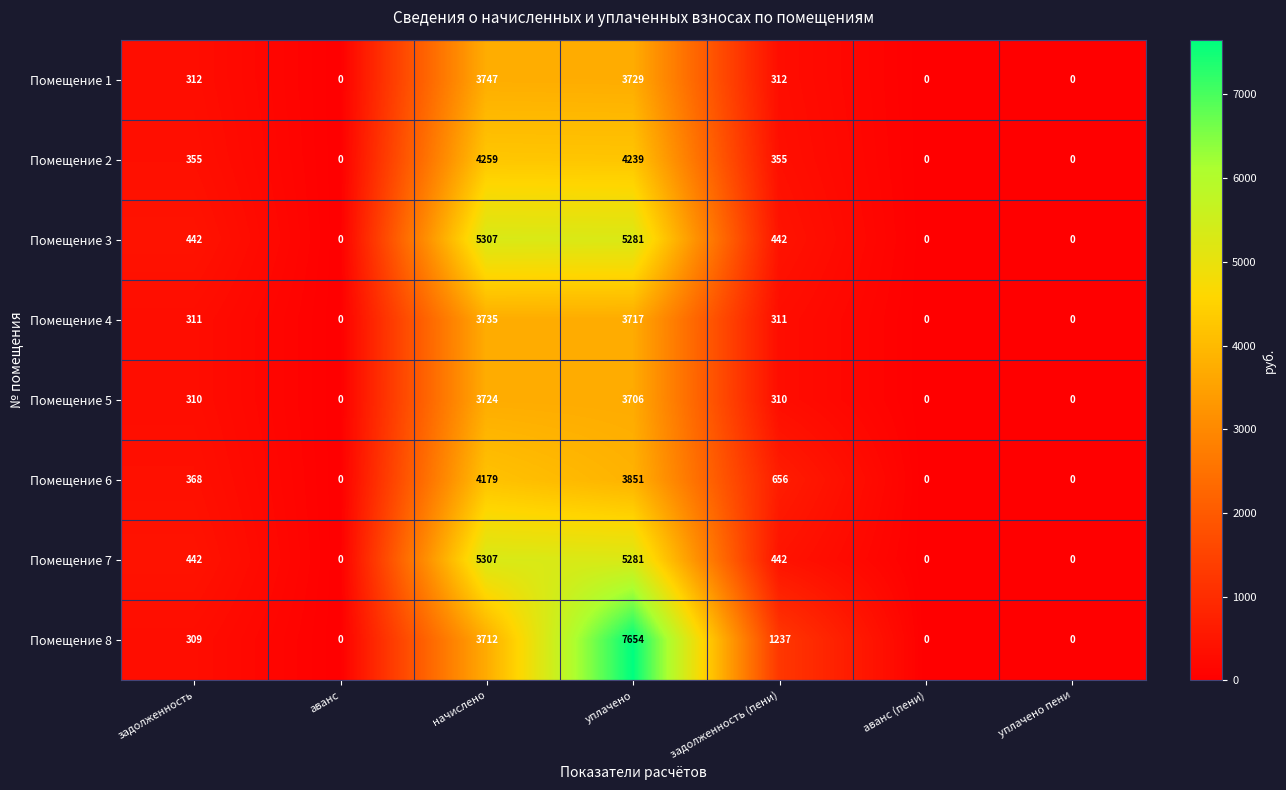

What is the total value across all series at уплачено?

37458